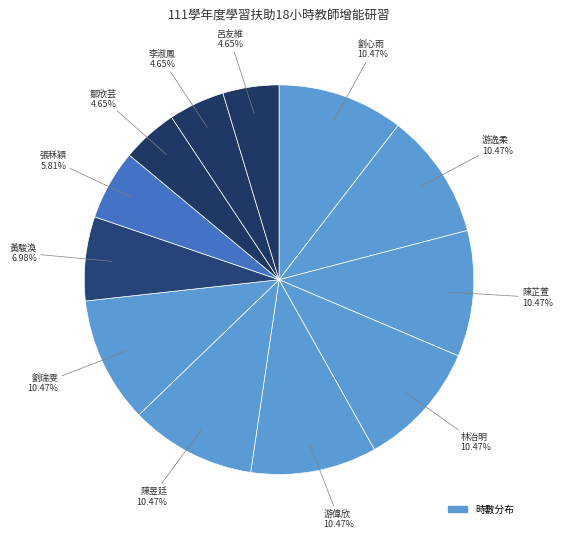

How many segments does this pie chart have?

12